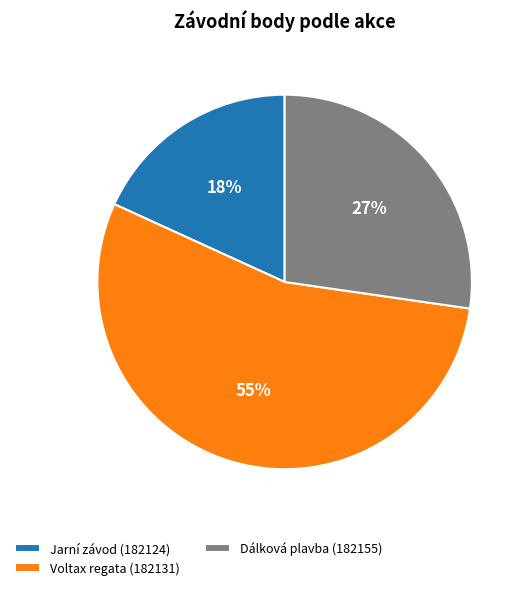

Is Voltax regata (182131) the majority of the pie?

Yes